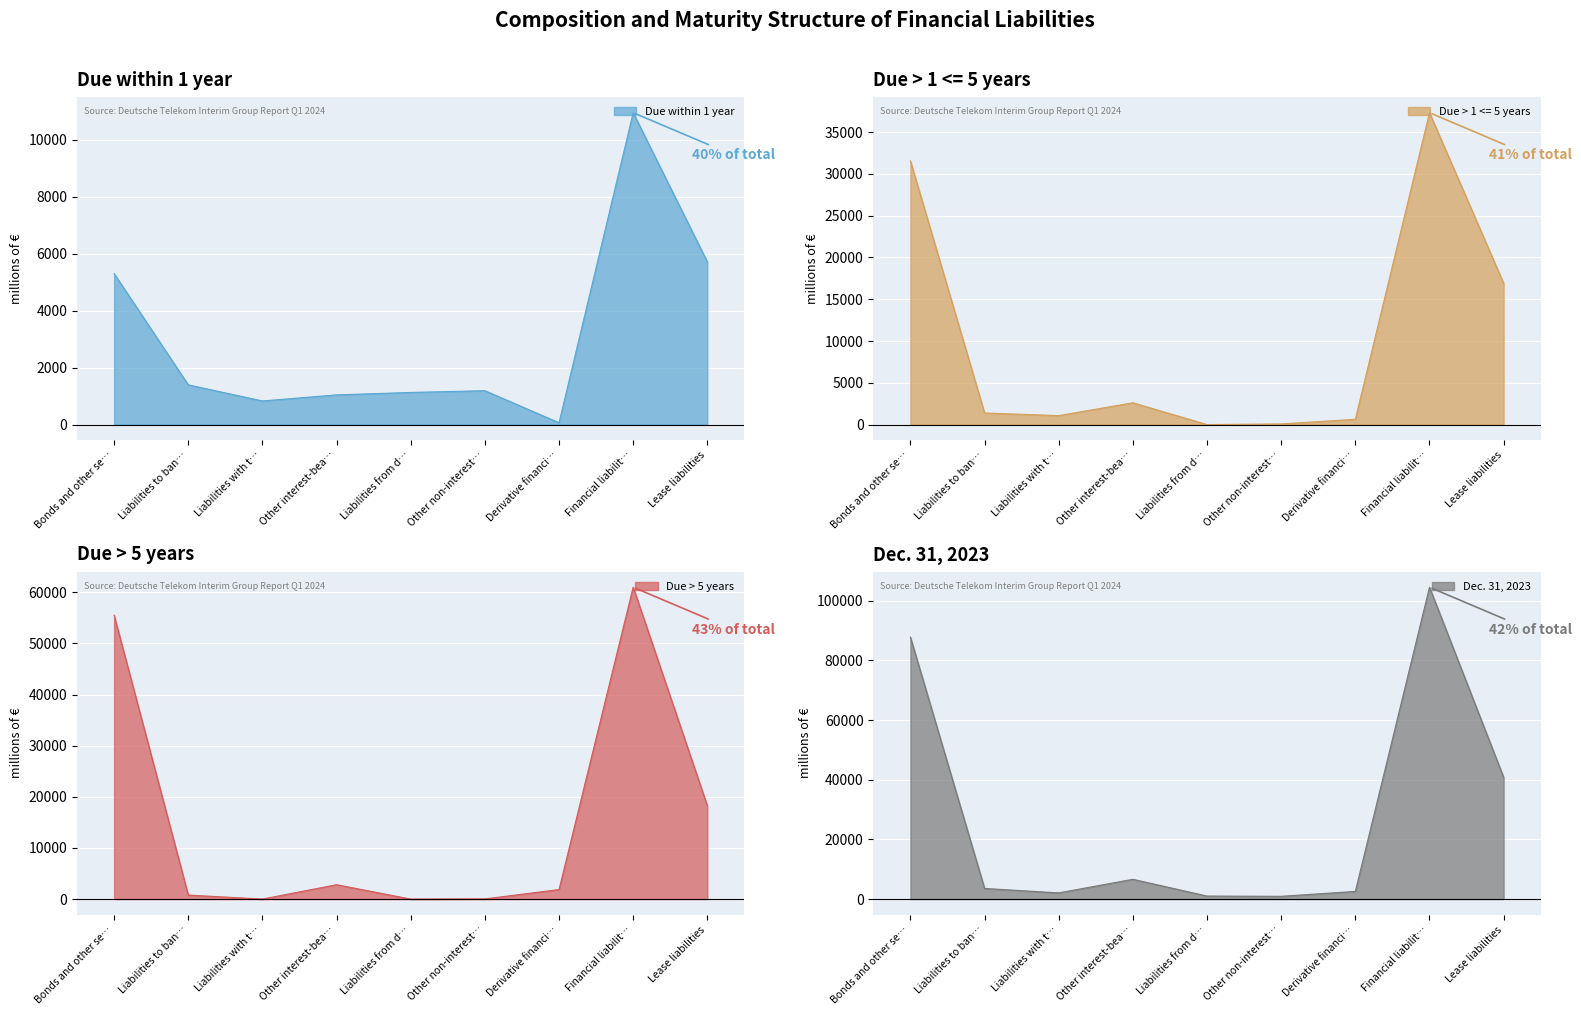

List the series in order of their peak value, lowest first.

Due within 1 year, Due > 1 <= 5 years, Due > 5 years, Dec. 31, 2023